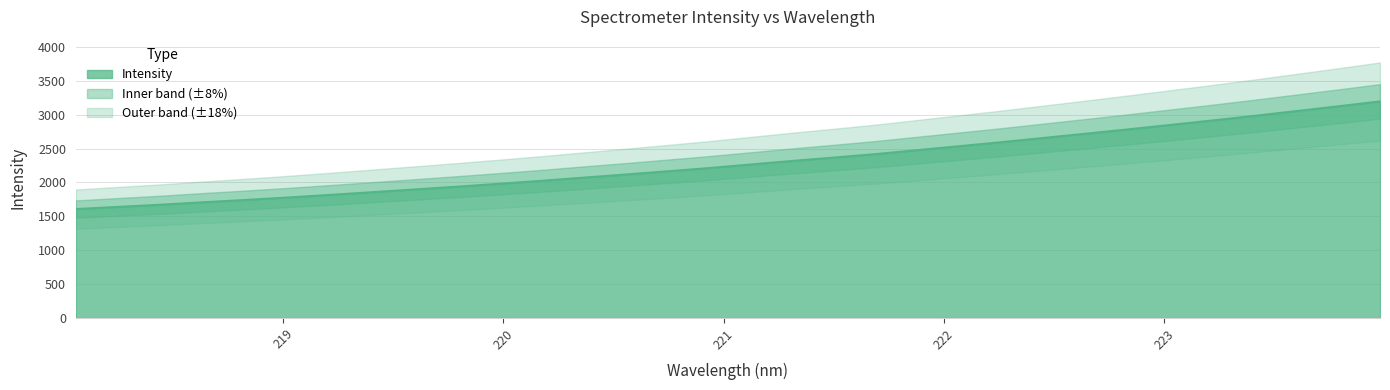

What is the change in value from 219.589 to 221.8812?

+582.5